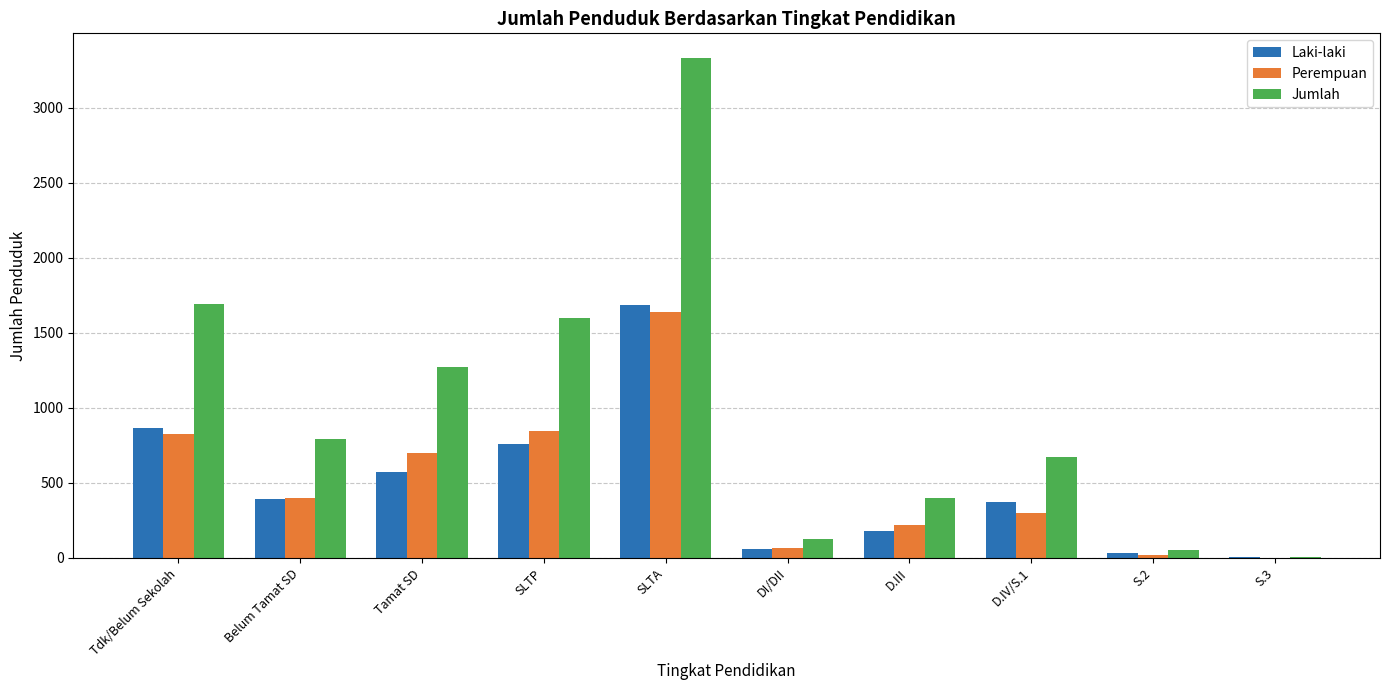

Reading left to right, transcribe all the data shown in this chart.

Laki-laki: 863	396	576	756	1688	57	181	370	35	3
Perempuan: 827	397	698	843	1642	67	221	302	19	0
Jumlah: 1690	793	1274	1599	3330	124	402	672	54	3